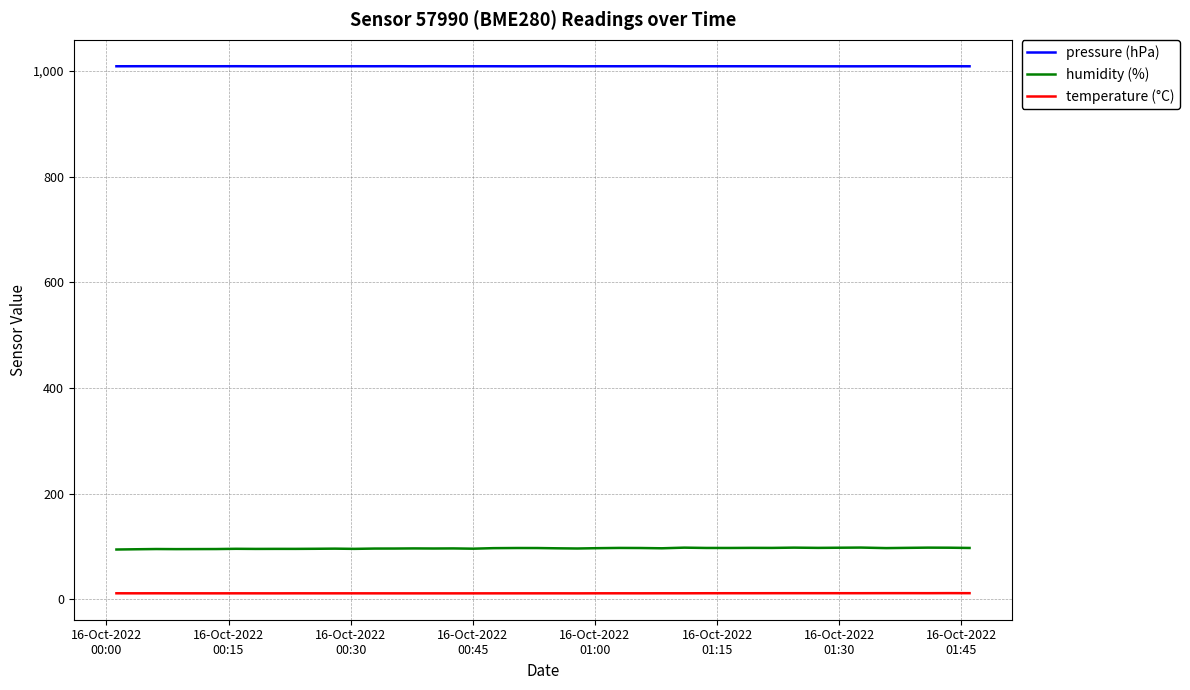

Rank the series by their maximum value, from highest to lowest.

pressure (hPa), humidity (%), temperature (°C)